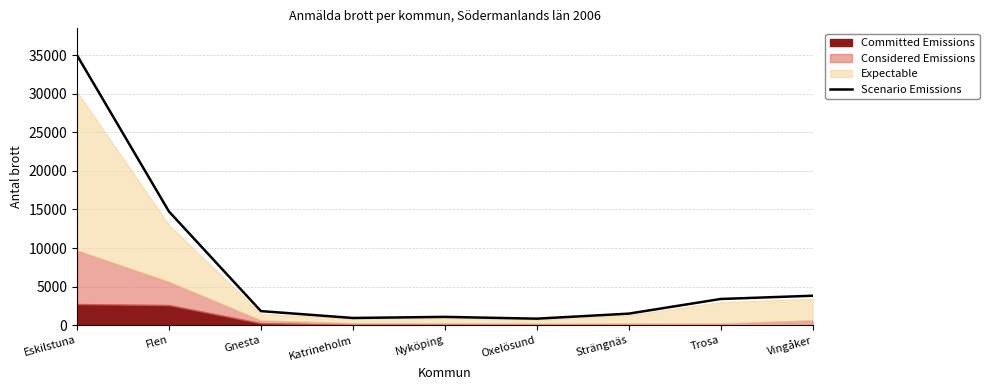

The chart shows a value of 3402 at Trosa. True or false?

True